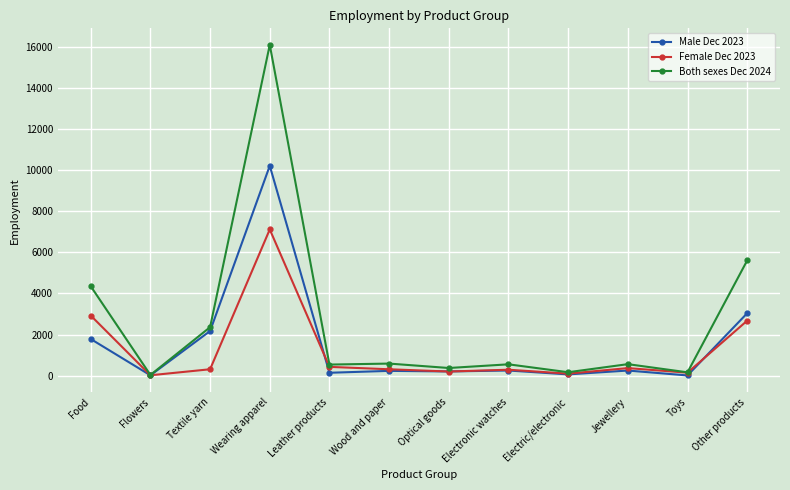

In Male Dec 2023, how many points are higher than both neighbors (excluding endpoints)?

4